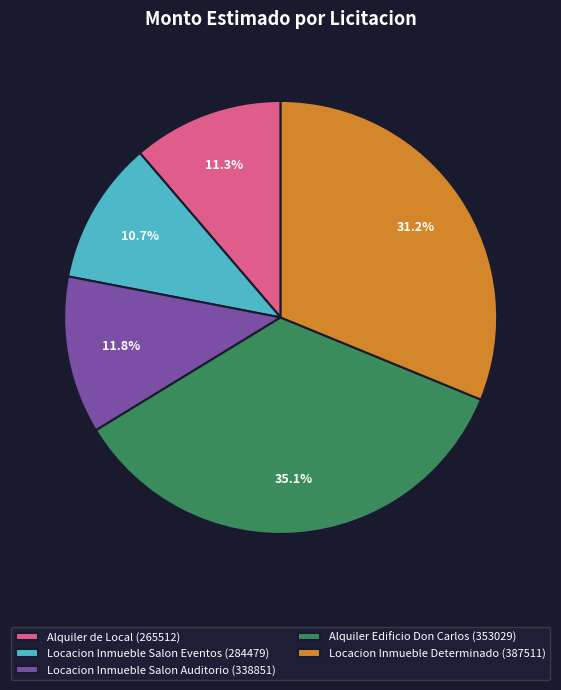

To the nearest percent, what portion does Locacion Inmueble Salon Auditorio (338851) represent?

12%